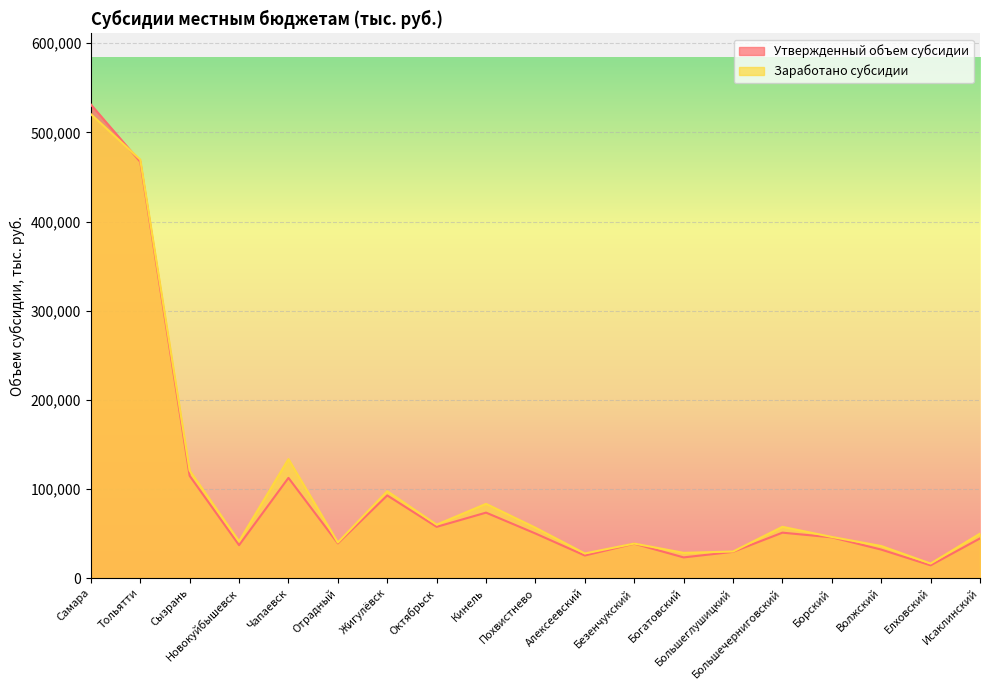

What is the difference between the maximum and minimum values in the Утвержденный объем субсидии series?

516916.0